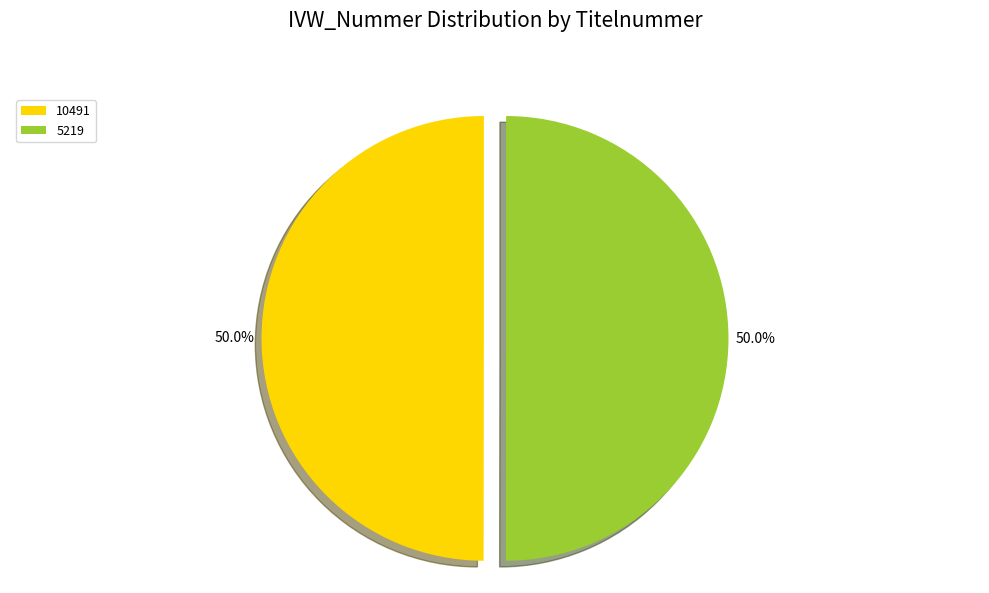

What is the ratio of the value at 5219 to the value at 10491?

1.0